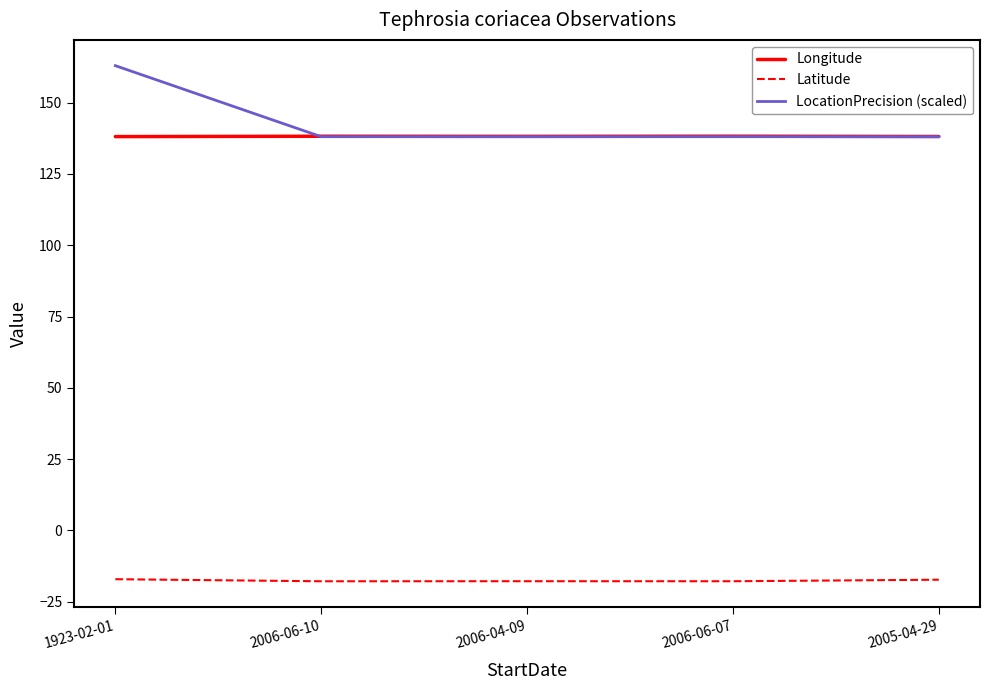

The Latitude series shows -17.8 at 2006-04-09. True or false?

True